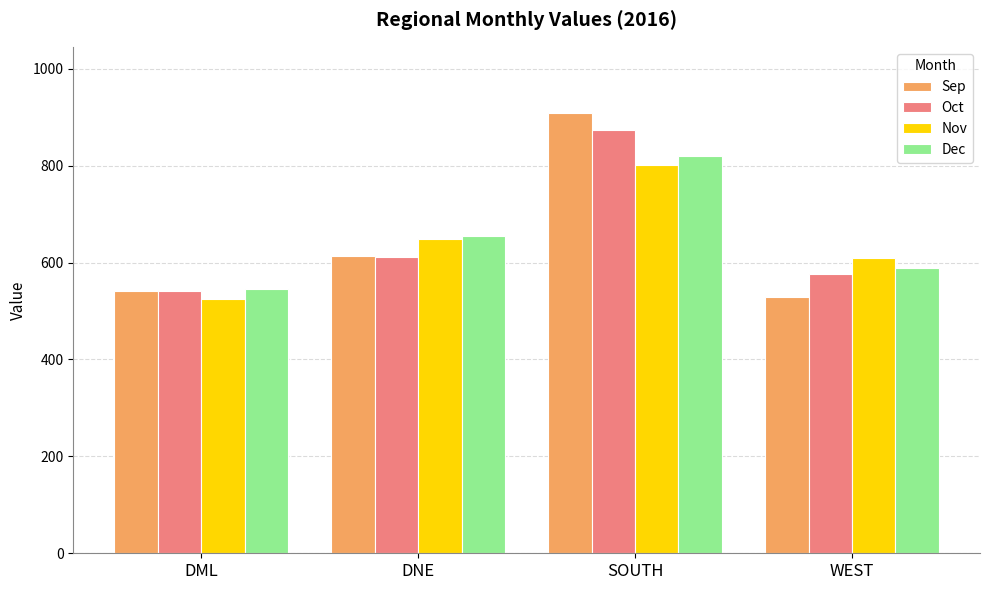

Where is Nov nearest to the value 663?

DNE